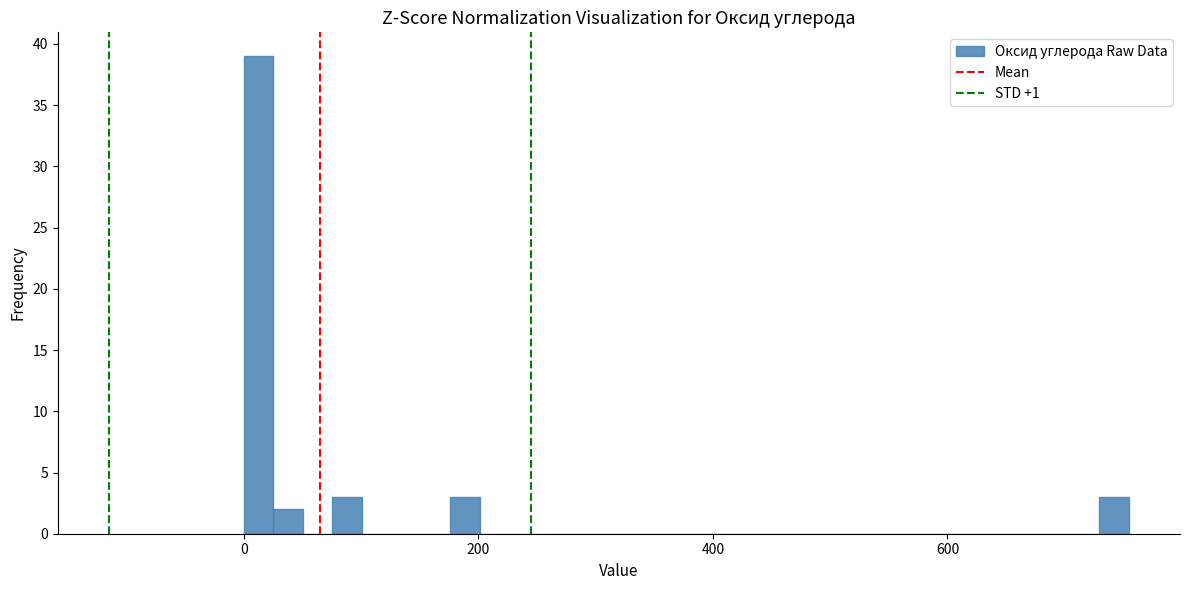

Read against the x-axis, roughly where is the centre of the tallest bar?

20